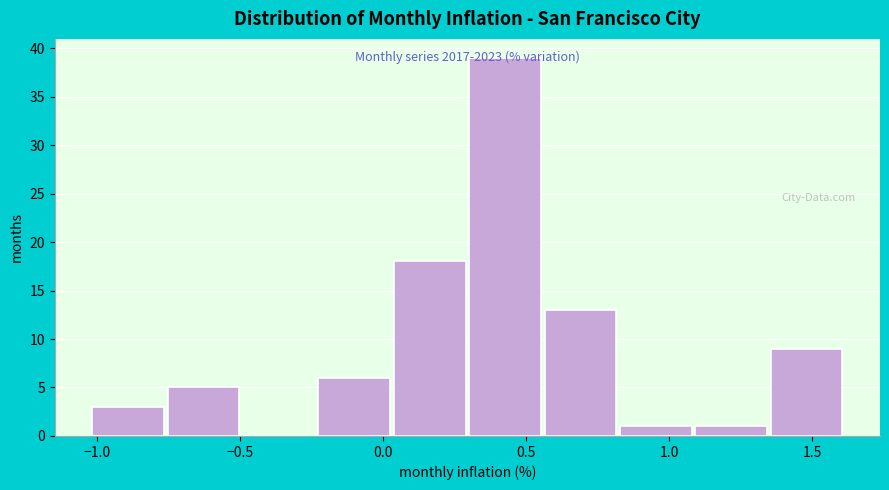

Which range on the x-axis has the tallest bar?

0.30 to 0.55